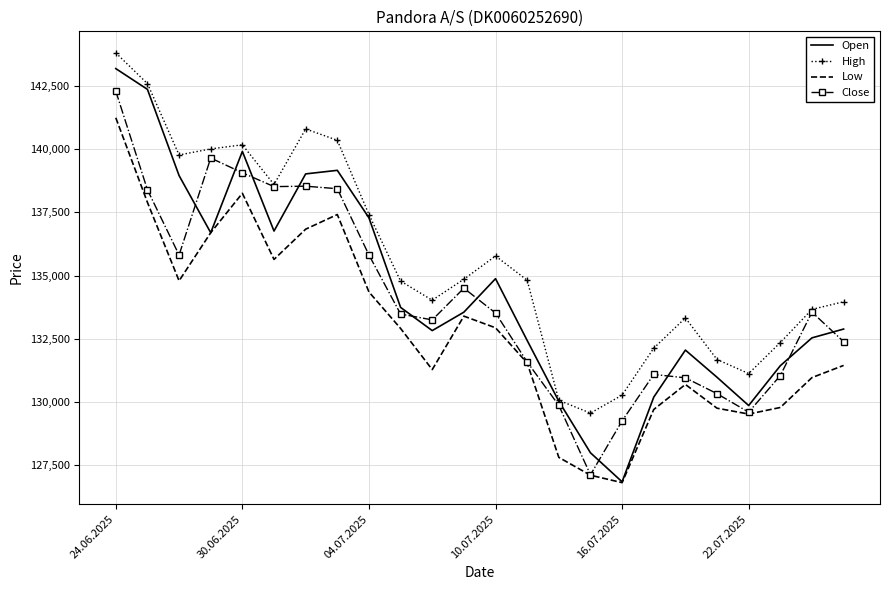

Which series has the largest total across all categories?

High